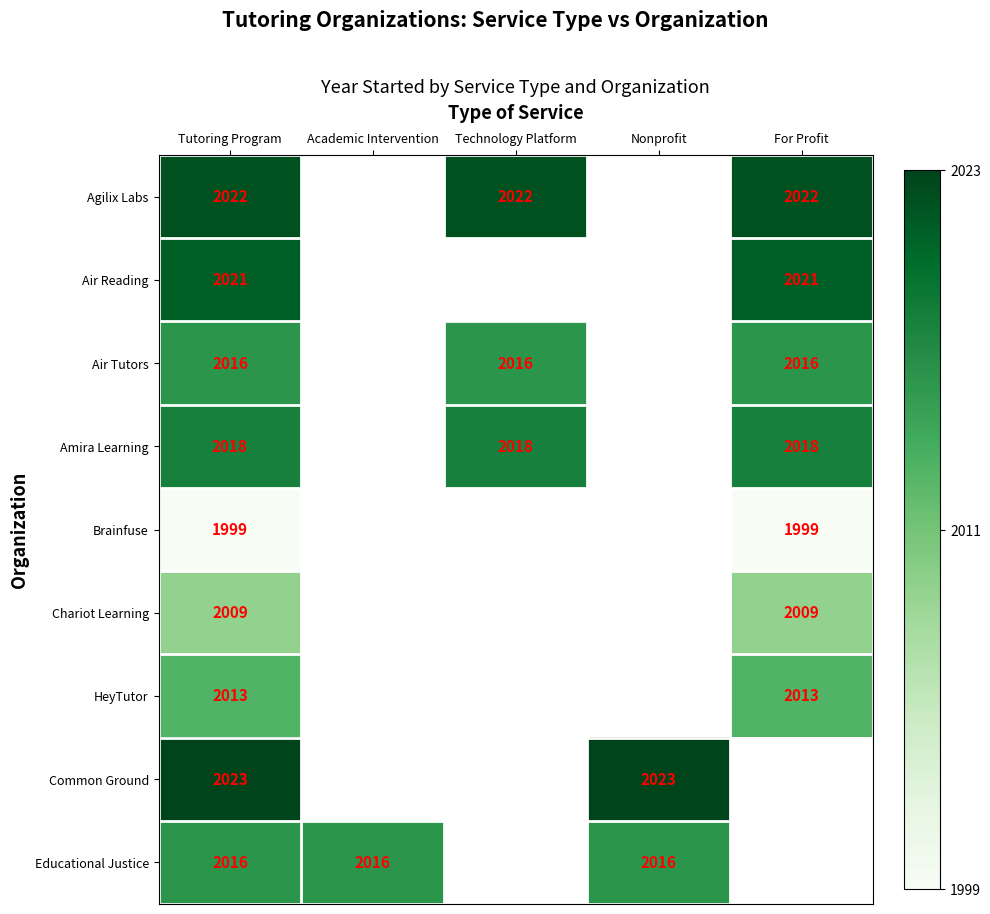

At which category does the chart reach its minimum across all series?

Tutoring Program